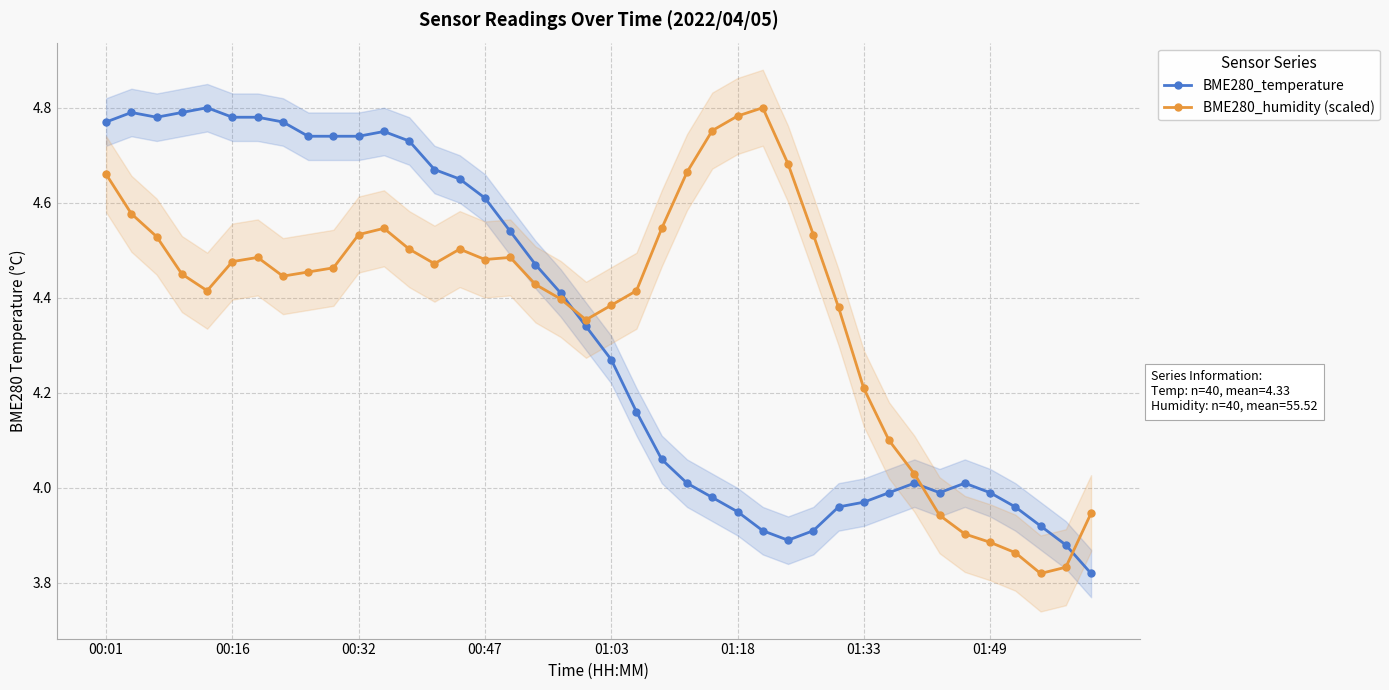

What is the value of the BME280_temperature point at the 12th from the left?

4.8